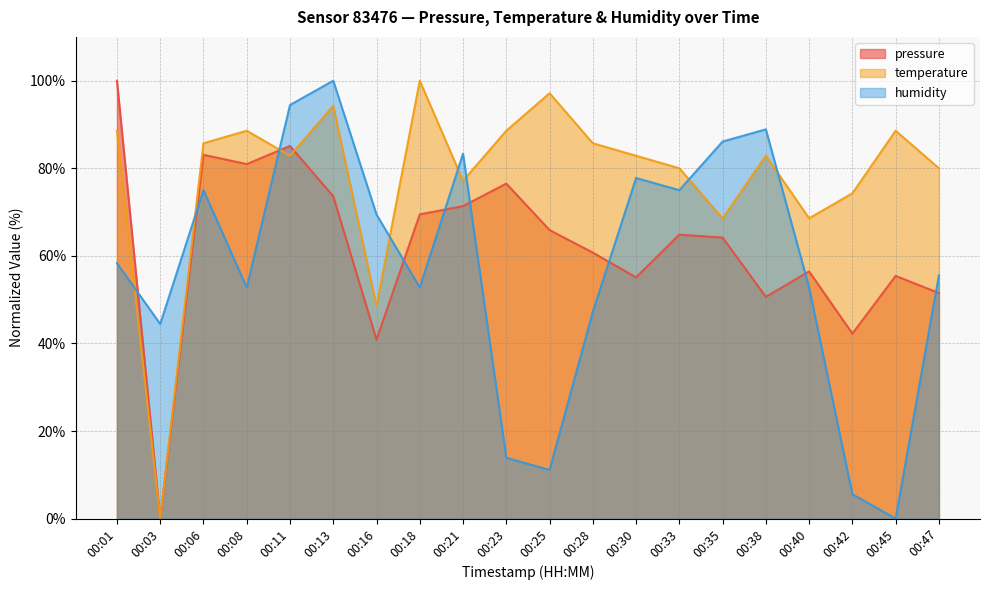

What is the value of the temperature point at the 15th from the left?

68.6